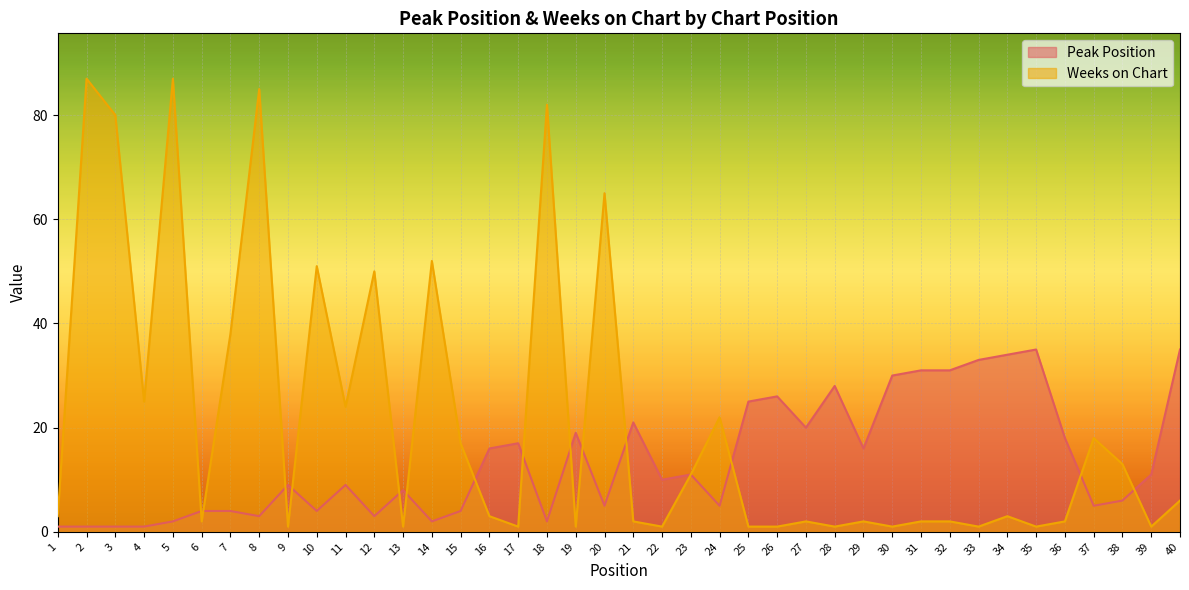

List the series in order of their overall mean, highest first.

Weeks on Chart, Peak Position